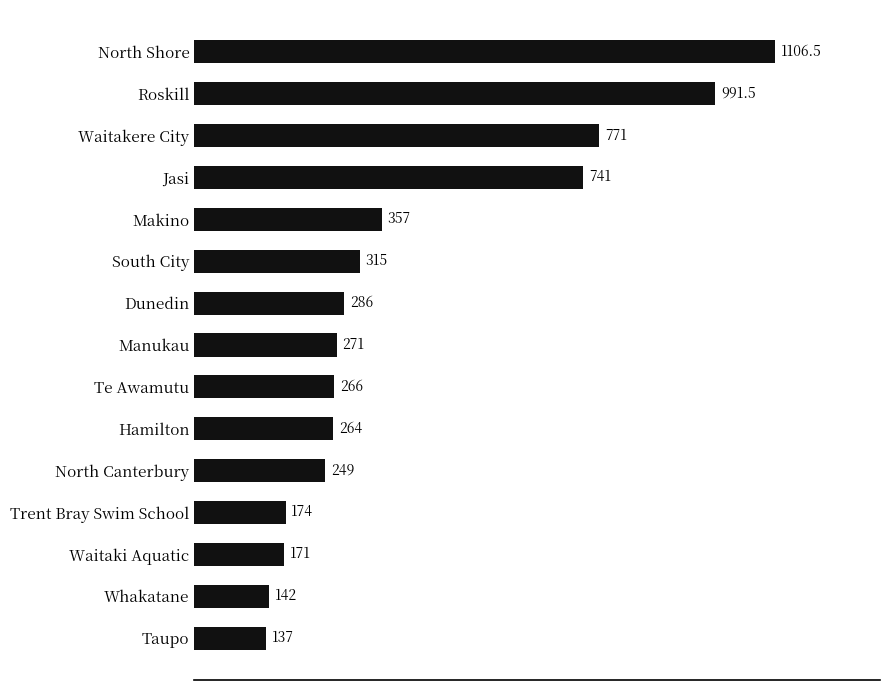

Count the number of data series in this chart.

1